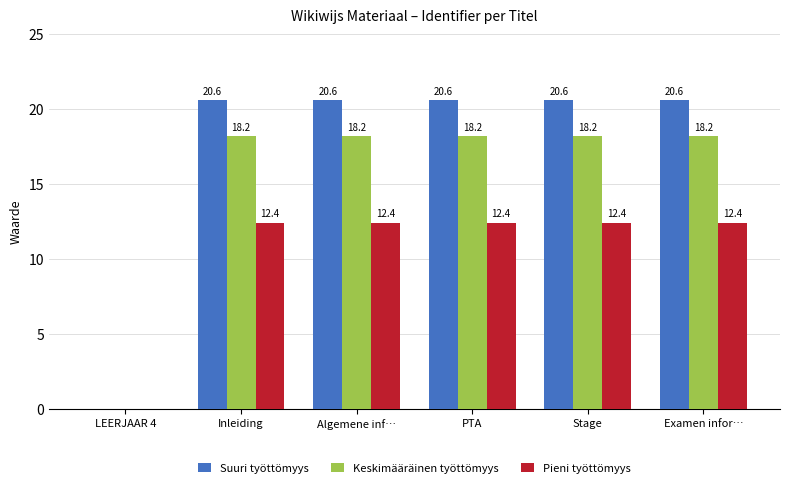

How many groups of bars are there?

6